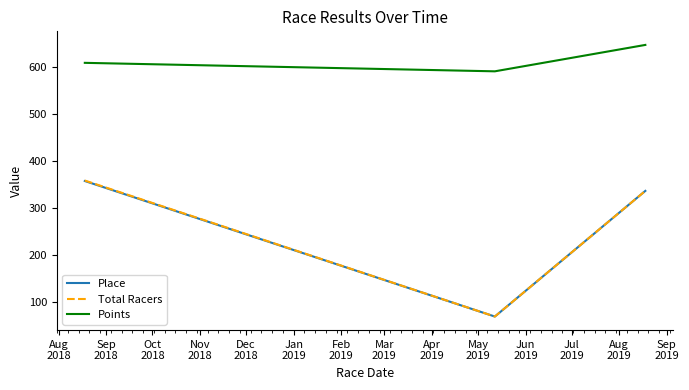

Which series has the largest total across all categories?

Points